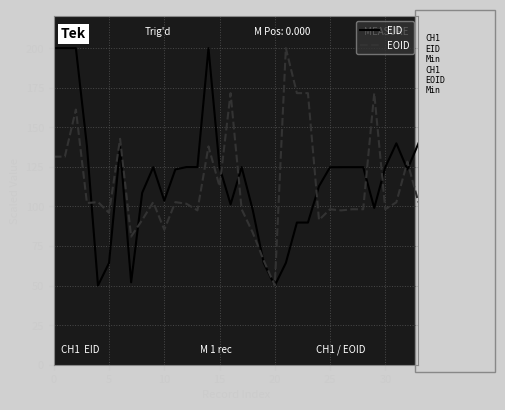

What is the difference between the second highest and second lowest values in the EID series?

150.0